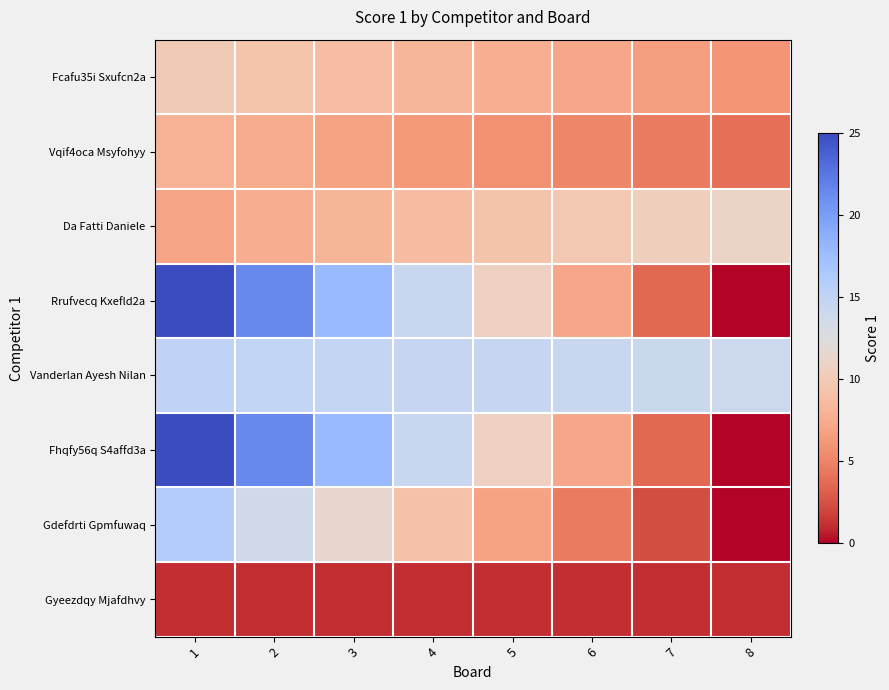

List the series in order of their peak value, lowest first.

Gyeezdqy Mjafdhvy, Vqif4oca Msyfohyy, Fcafu35i Sxufcn2a, Da Fatti Daniele, Vanderlan Ayesh Nilan, Gdefdrti Gpmfuwaq, Rrufvecq Kxefld2a, Fhqfy56q S4affd3a